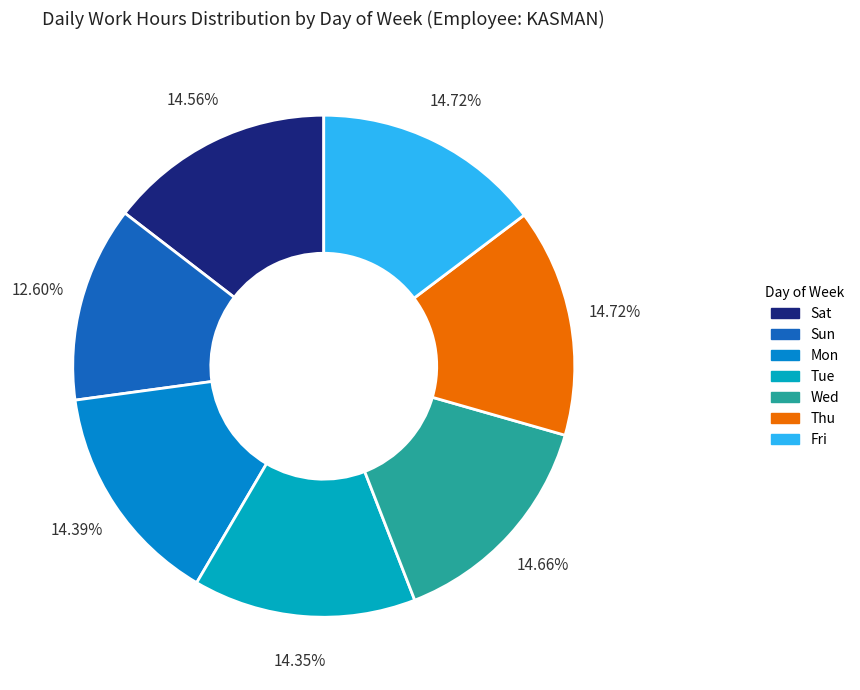

Does Wed account for over 50% of the chart?

No